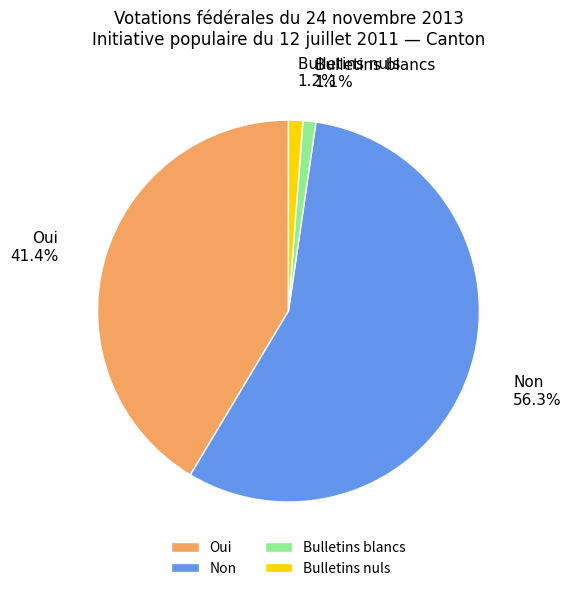

Which has a higher value, Oui or Non?

Non